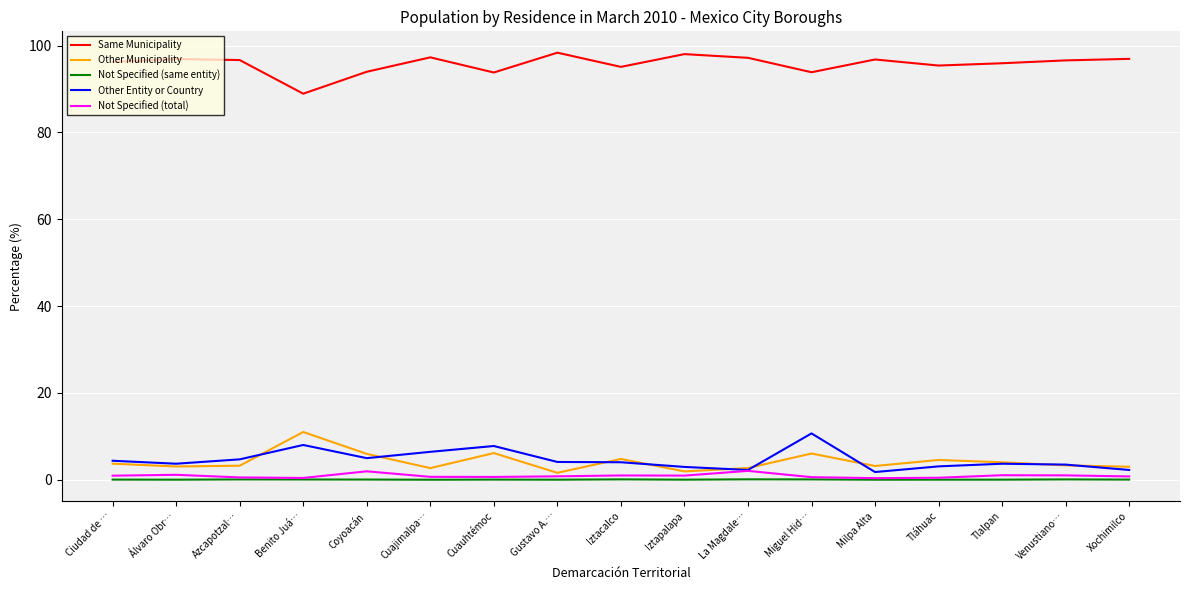

What is the sum of the Other Entity or Country values at Tlalpan and Iztacalco?

7.7